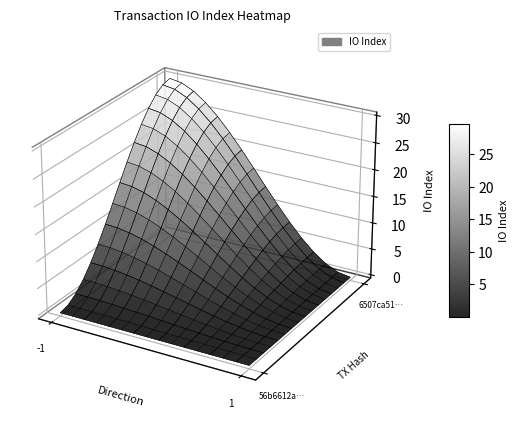

At which label does 6507ca514e60c0426fb0cf98260f7a67b79541a reach its peak?

-1